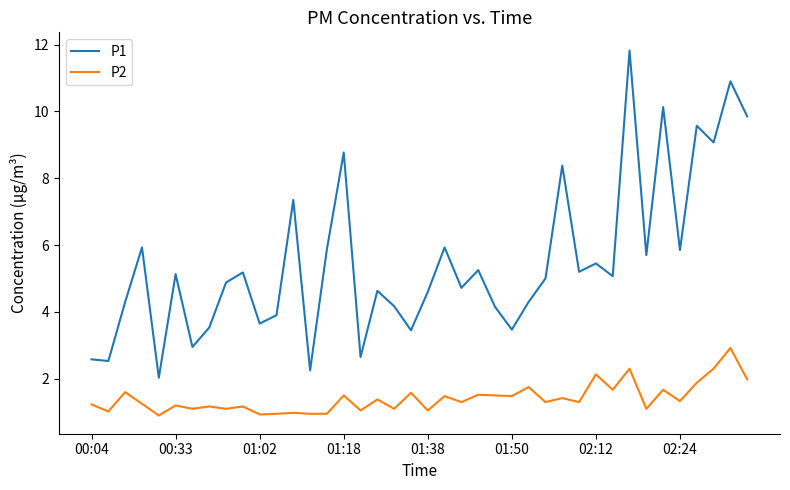

True or false: P1 and P2 cross at least once.

False